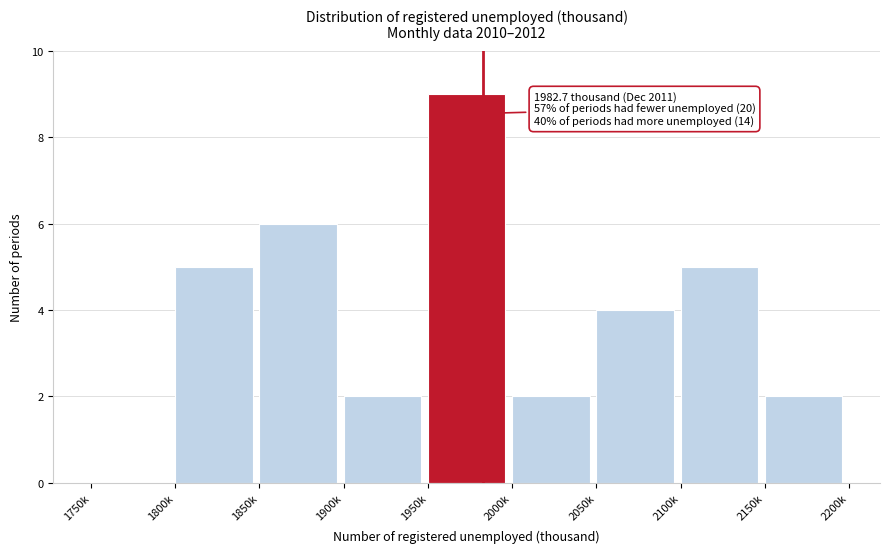

Reading left to right, transcribe all the data shown in this chart.

1750k=0	1800k=5	1850k=6	1900k=2	1950k=9	2000k=2	2050k=4	2100k=5	2150k=2